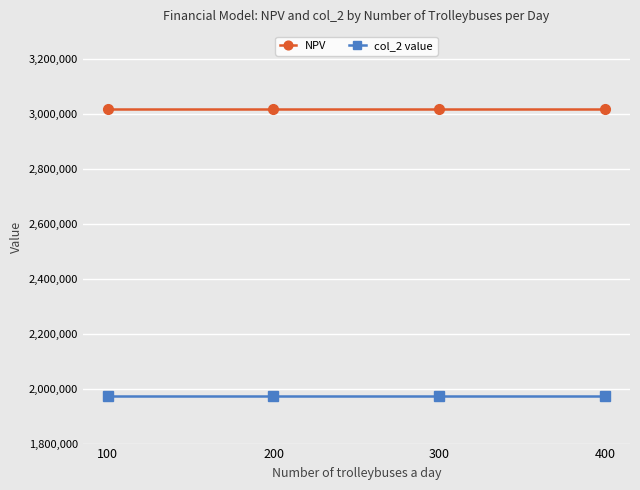

What is the maximum value shown in the chart?

3016969.6